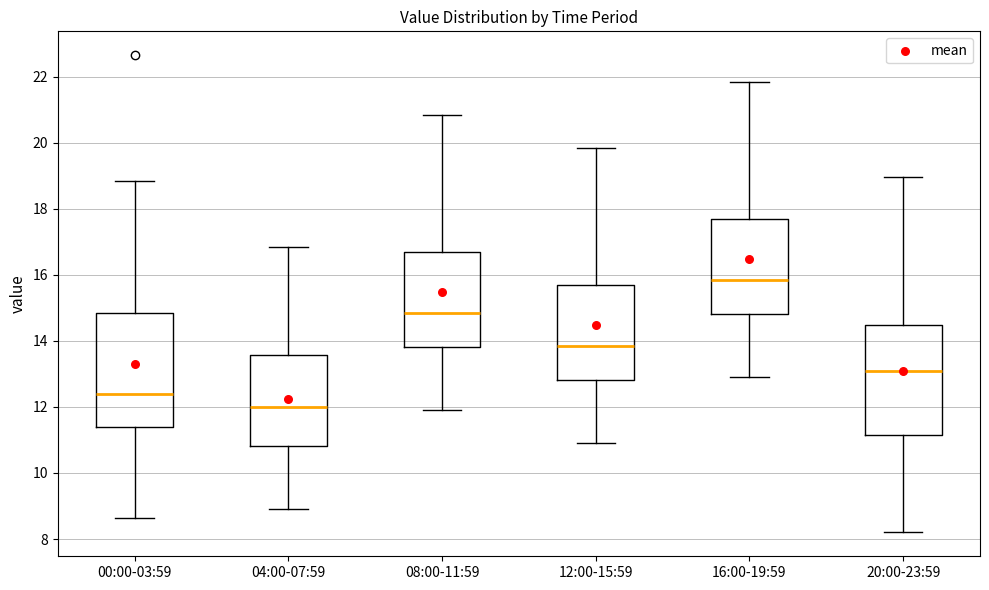

Which box has the highest median line?

16:00-19:59